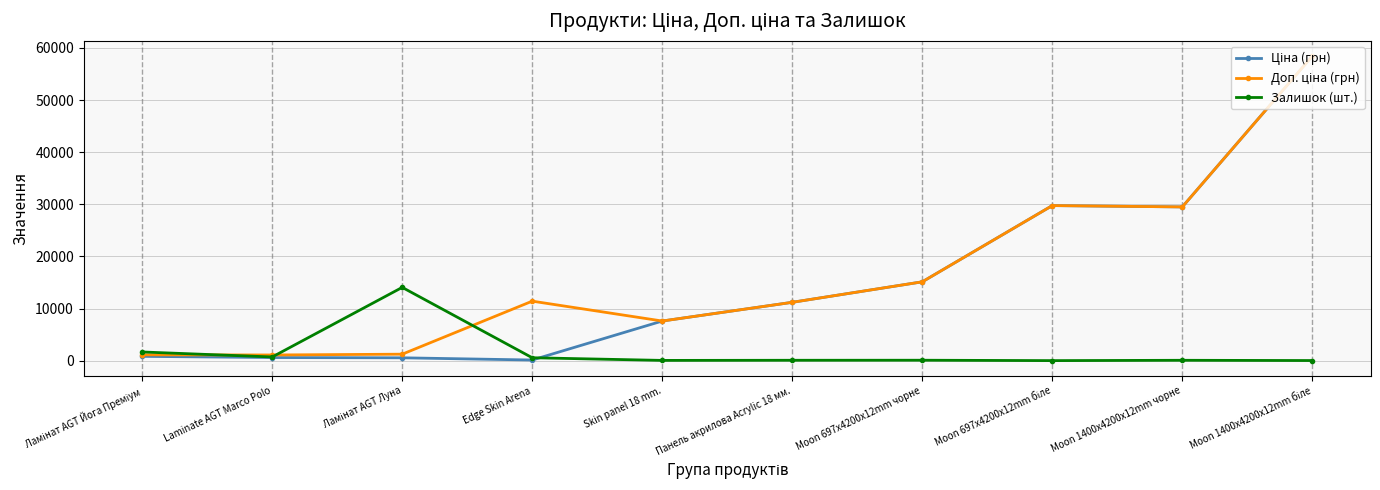

True or false: Залишок (шт.) has more than 0 points higher than both neighbors.

True